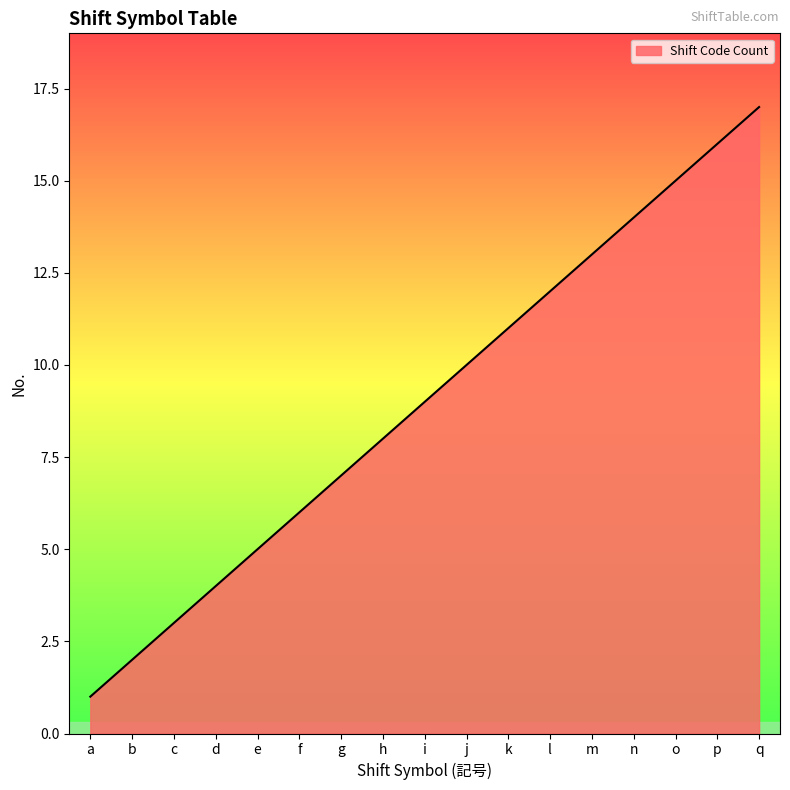

What is the average value?

9